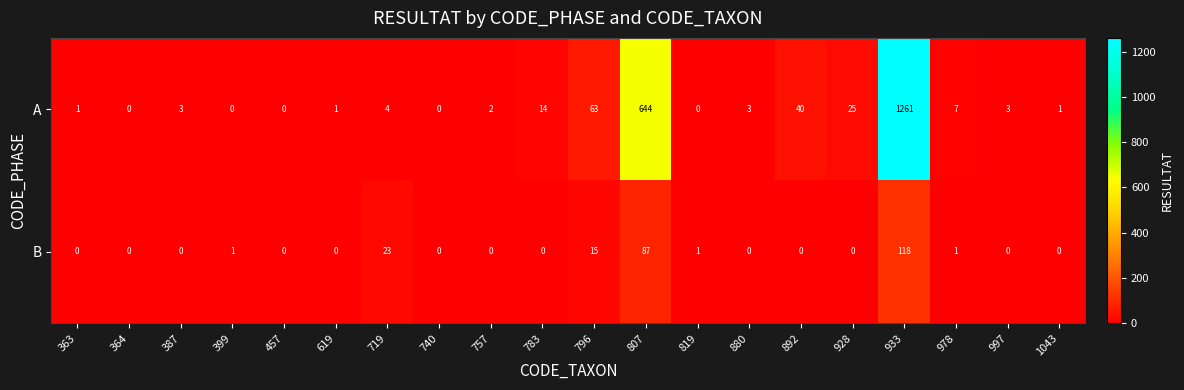

At 997, list the series in order from largest to smallest.

A, B